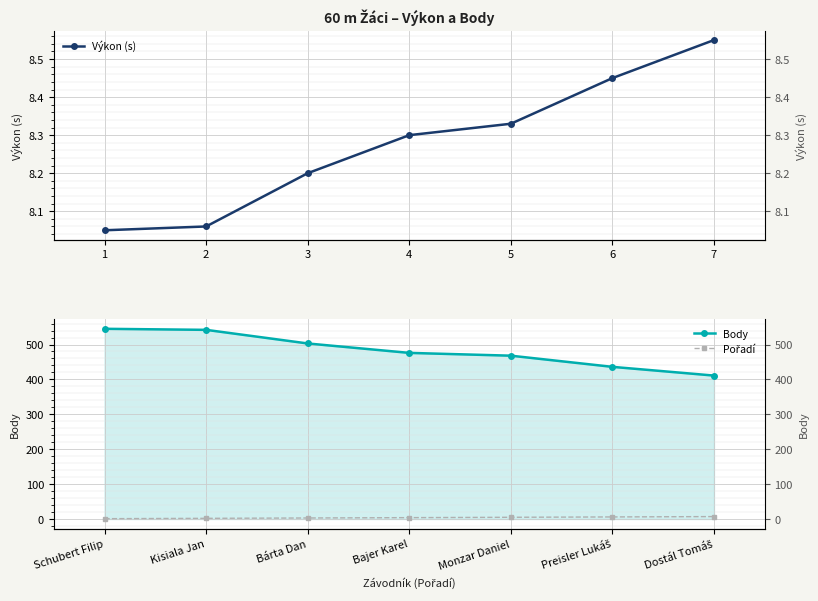

At how many categories does at least one series exceed 424?

6